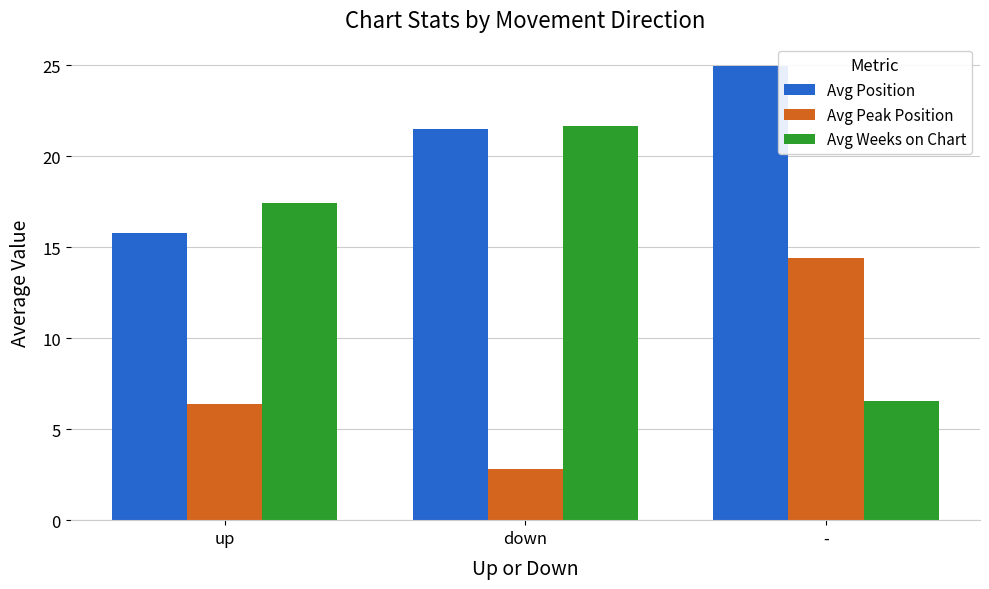

Which category has the highest value across all series?

-